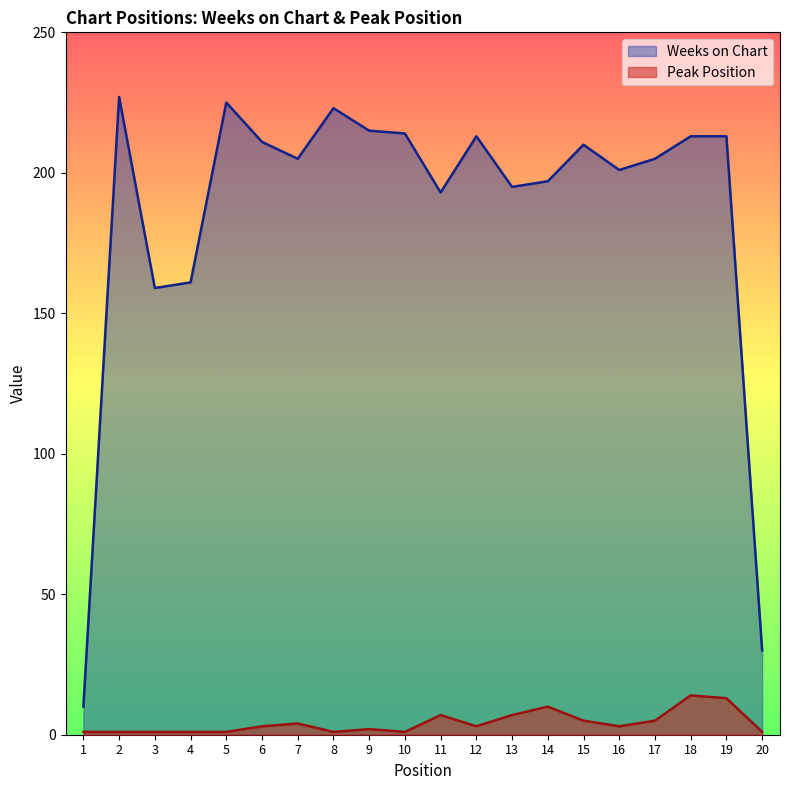

Which label corresponds to the smallest value in the chart?

1